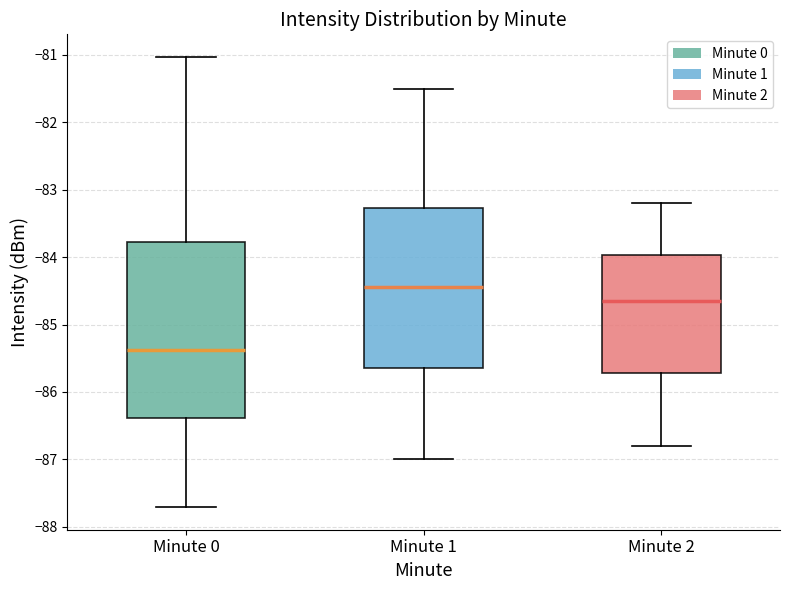

Reading left to right, transcribe this box plot: for each box, give where its median line is, the range the box spans, and where its two whiskers end, as read against the y-axis. The values are not printed on the chart, so give them approximately, as read against the axis.

Minute 0: median -85.4, box -86.4 to -83.8, whiskers -87.7 to -81.0
Minute 1: median -84.4, box -85.6 to -83.3, whiskers -87.0 to -81.5
Minute 2: median -84.6, box -85.7 to -84.0, whiskers -86.8 to -83.2